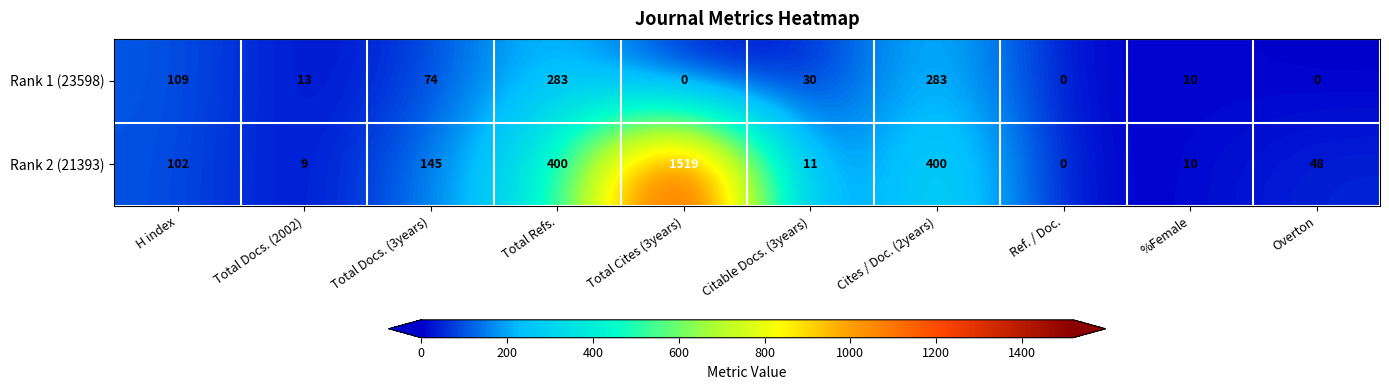

What is the total value across all series at Cites / Doc. (2years)?

683